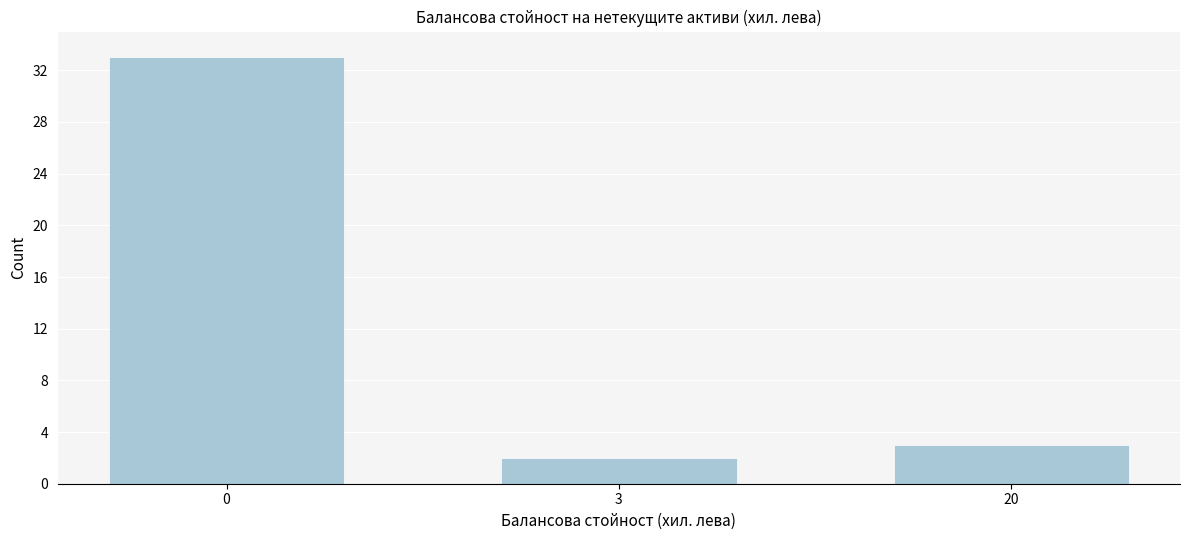

Reading right to left, extract all data points from this chart.

3	2	33